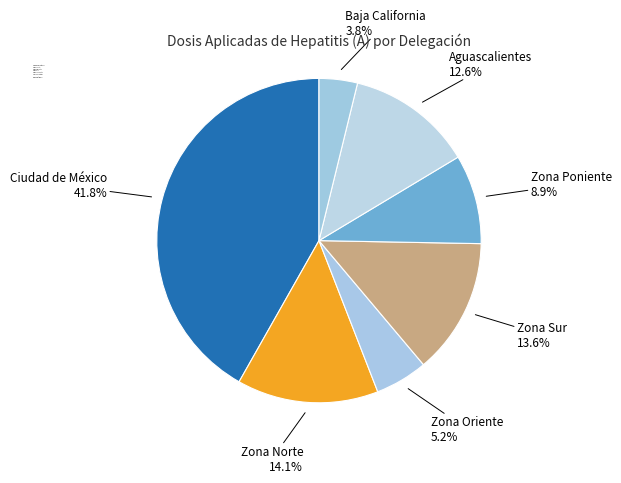

Is there a majority slice in this chart?

No